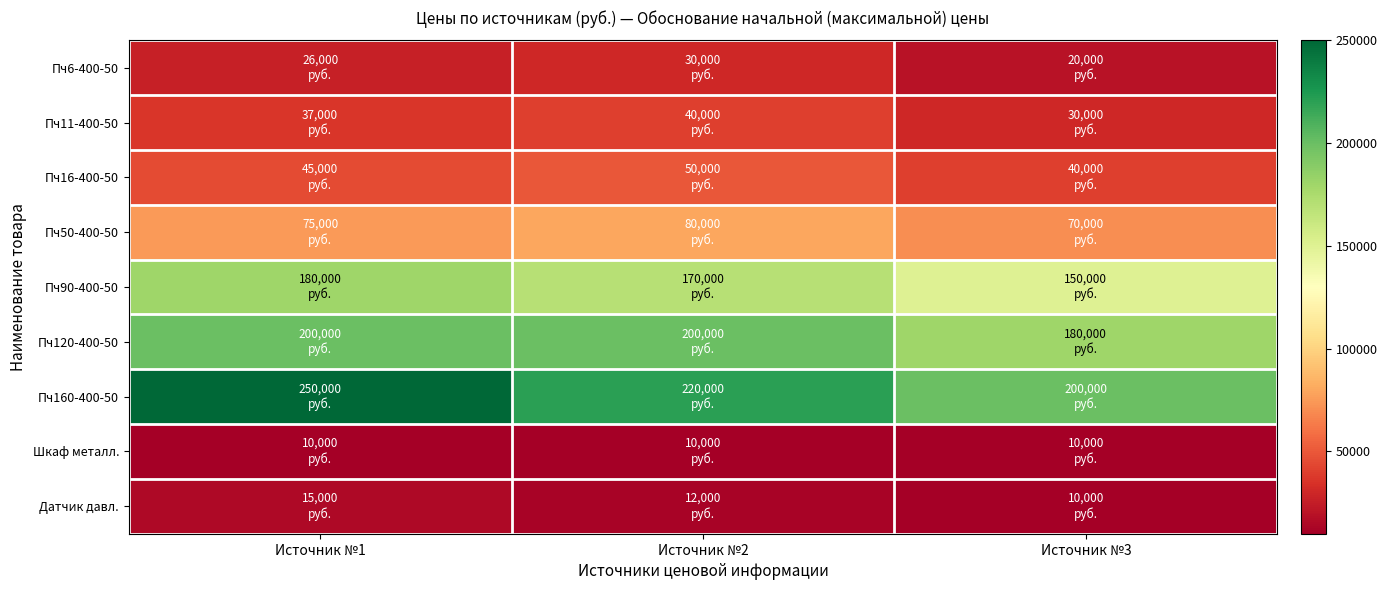

What is the spread (max minus min) of values at Источник №1?

240000